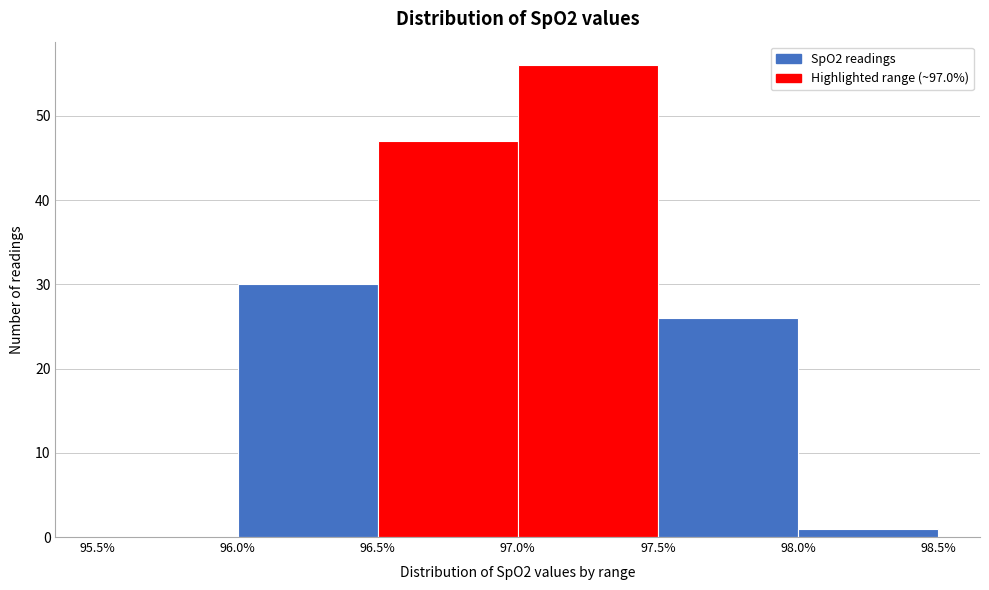

Reading left to right, transcribe this chart: for each bar, give the range it covers on the x-axis and its height. The values are not printed on the chart, so give them approximately, as read against the axis.

95.5% to 96.0%: 0
96.0% to 96.5%: 30
96.5% to 97.0%: 47
97.0% to 97.5%: 56
97.5% to 98.0%: 26
98.0% to 98.5%: 1